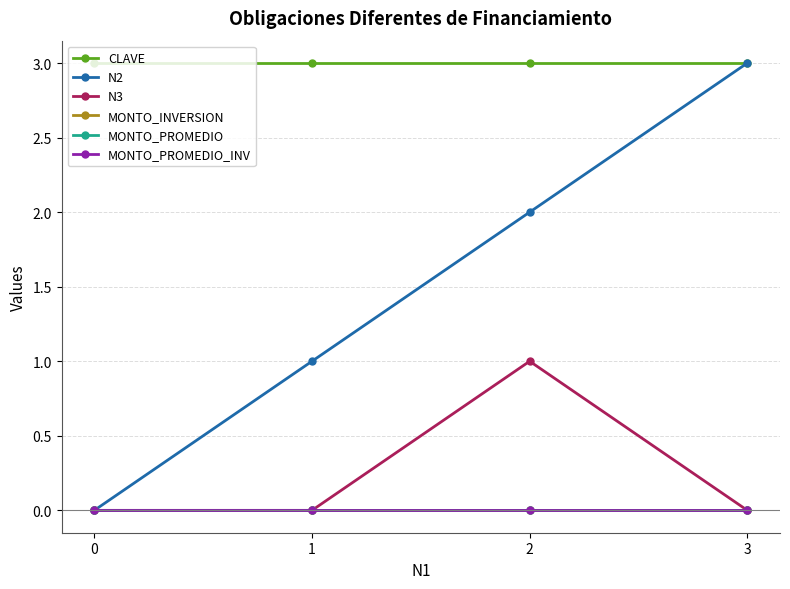

Reading right to left, extract all data points from this chart.

CLAVE: 3=3	2=3	1=3	0=3
N2: 3=3	2=2	1=1	0=0
N3: 3=0	2=1	1=0	0=0
MONTO_INVERSION: 3=0	2=0	1=0	0=0
MONTO_PROMEDIO: 3=0	2=0	1=0	0=0
MONTO_PROMEDIO_INV: 3=0	2=0	1=0	0=0